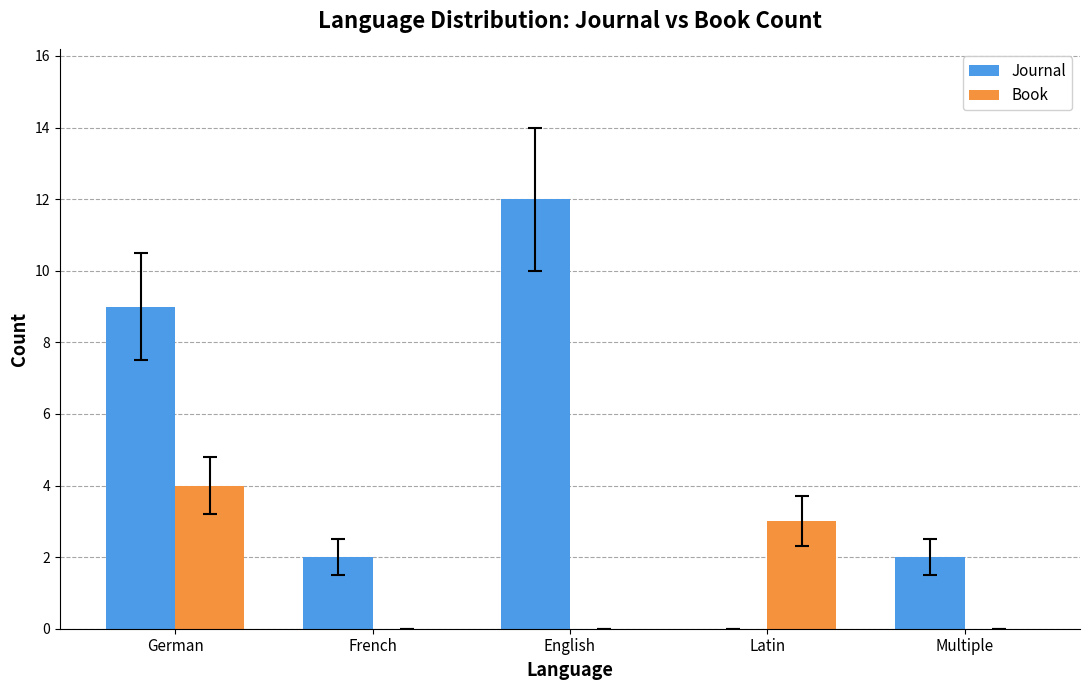

Between German and Latin, which series saw the biggest shift?

Journal